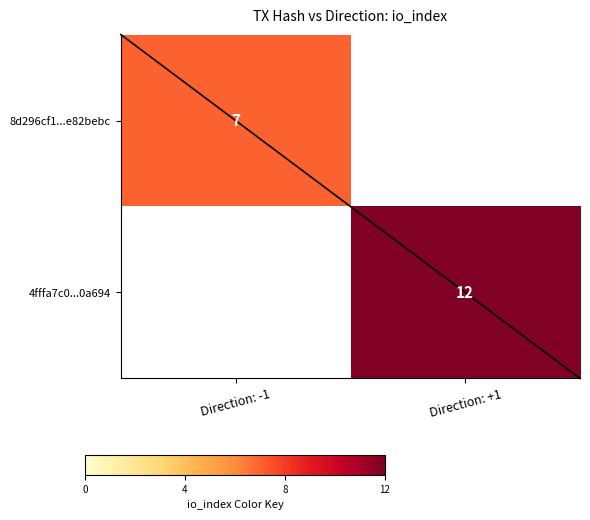

At which category is the sum across all series the highest?

Direction: +1